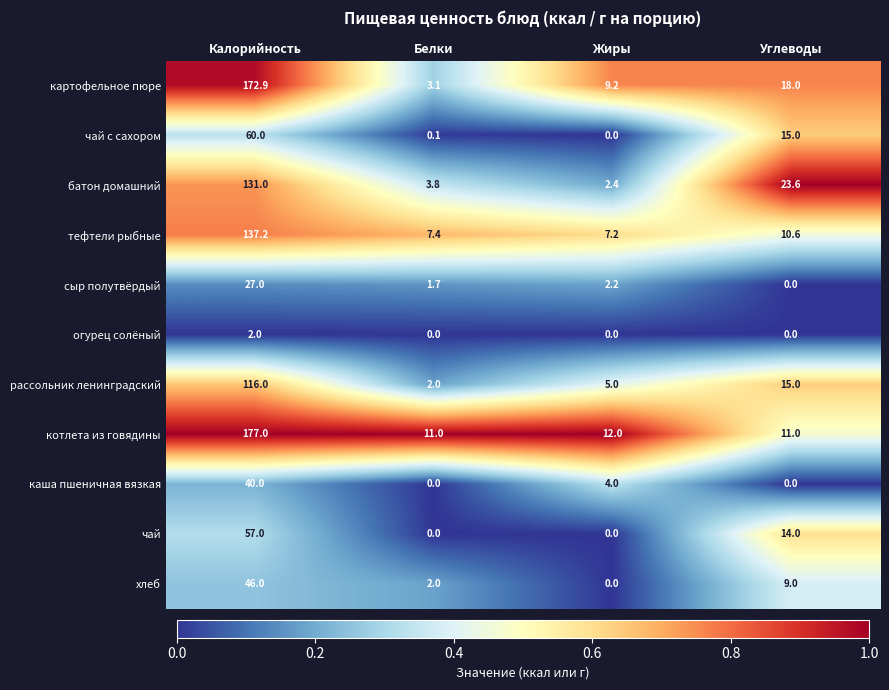

What is the sum of the чай с сахором values at Калорийность and Углеводы?

75.0